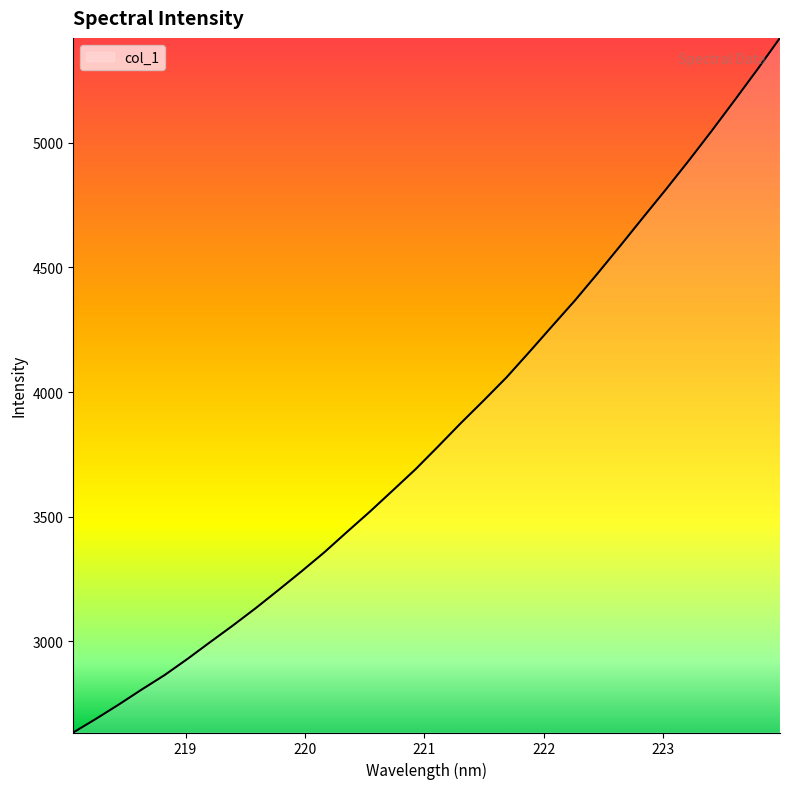

How many lines are shown in the chart?

1